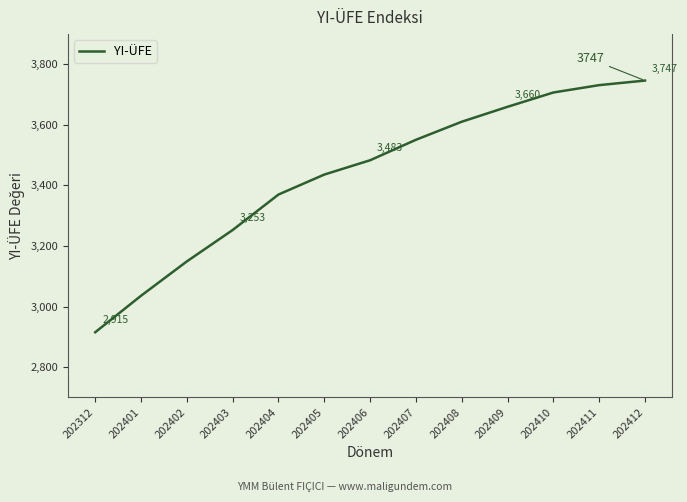

Is it true that the value at 202407 is 6136.1?

False